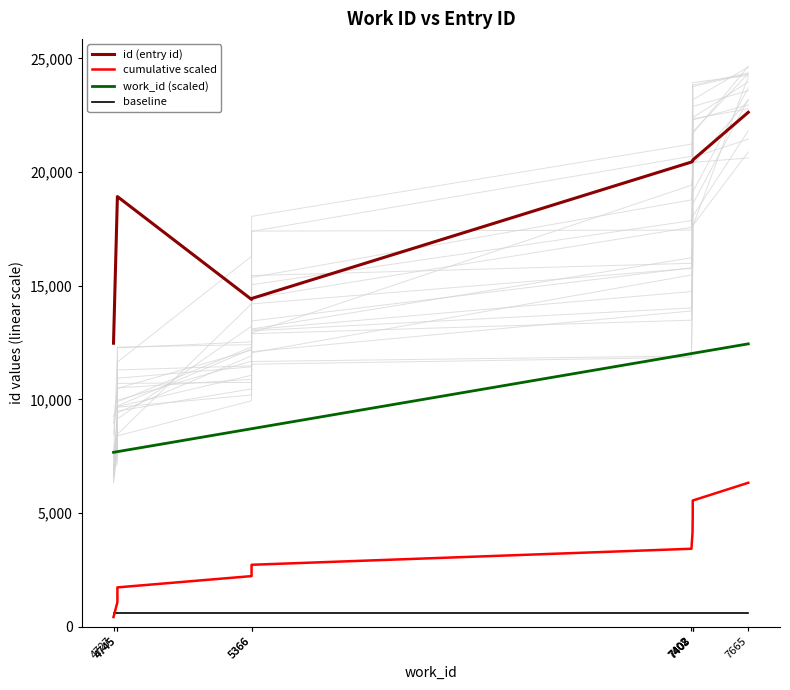

Reading right to left, list all the values displayed in this chart.

id (entry id): 22625.0	20526.0	20516.0	20470.0	20438.0	14437.0	14396.0	18920.0	18919.0	12472.0
cumulative scaled: 6335.0	5554.8	4847.1	4139.6	3433.8	2729.0	2231.2	1734.8	1082.4	430.1
work_id (scaled): 12443.8	12026.5	12026.5	12024.9	12016.8	8711.4	8711.4	7703.3	7703.3	7674.1
baseline: 623.6	623.6	623.6	623.6	623.6	623.6	623.6	623.6	623.6	623.6